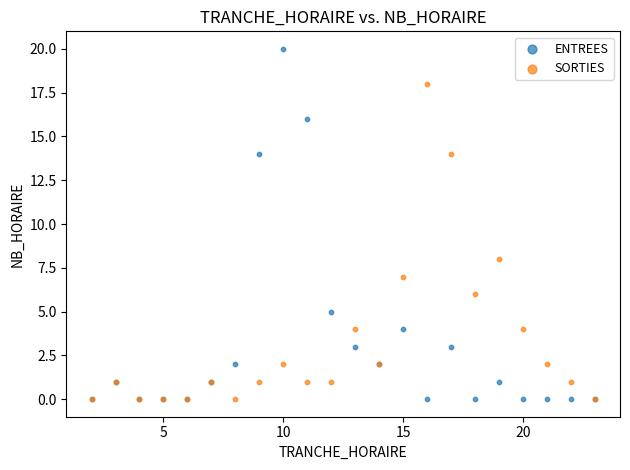

What are all the series names shown in the legend?

ENTREES, SORTIES